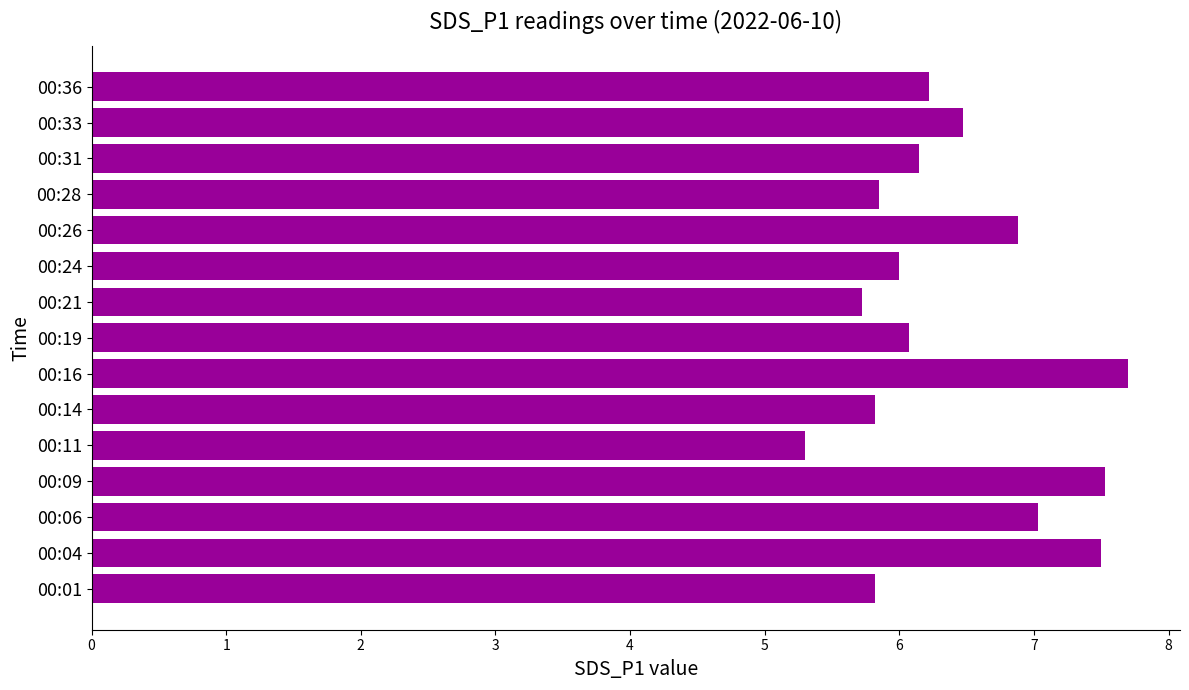

Approximately how many times larger is the value at 00:14 compared to 00:16?

0.8